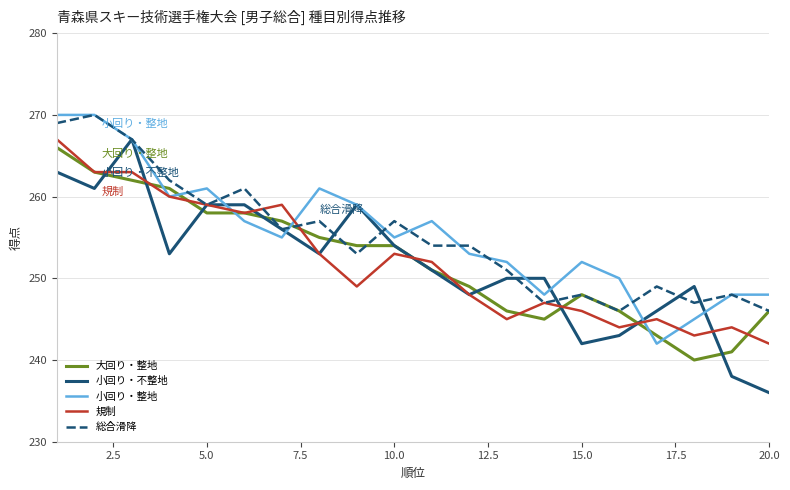

What is the greatest value displayed?

270